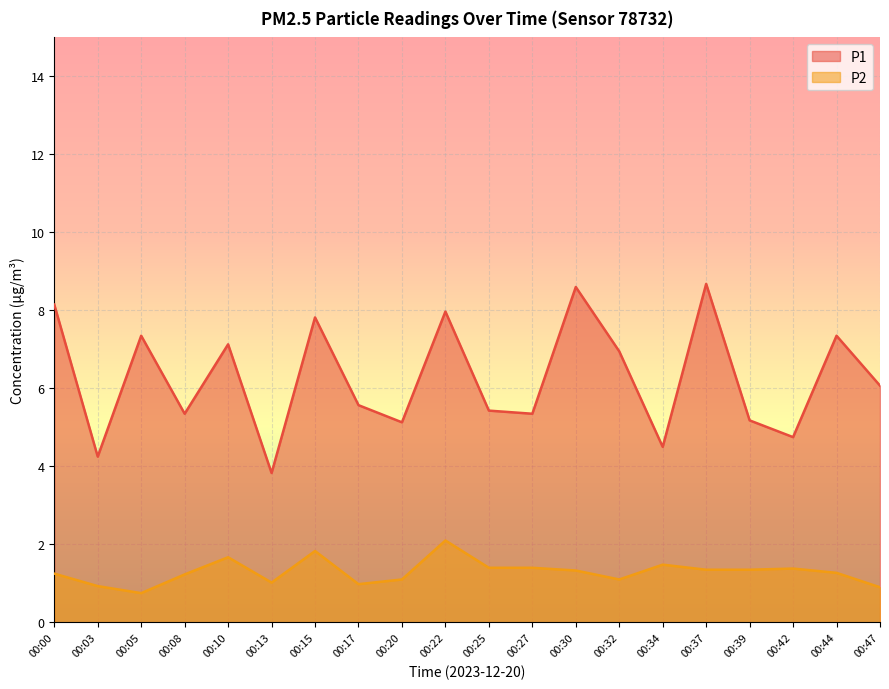

At 00:47, list the series in order from smallest to largest.

P2, P1